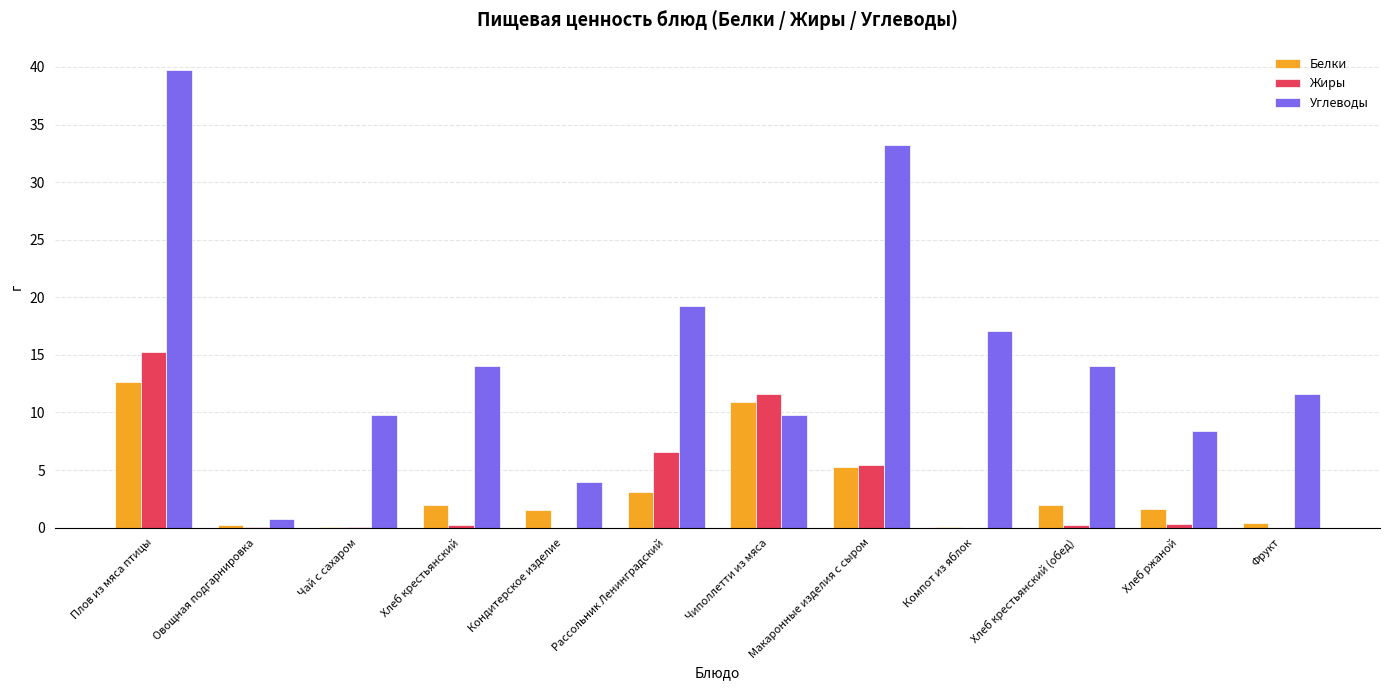

Is it true that Углеводы equals 4.0 at Кондитерское изделие?

True